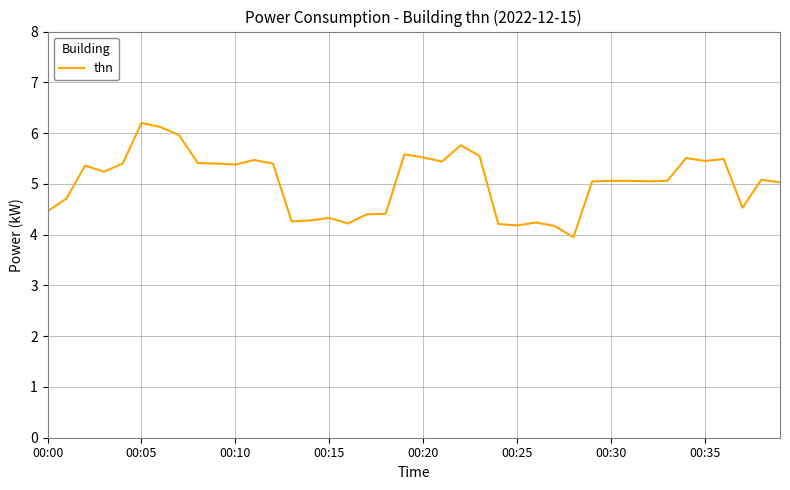

What is the minimum value shown in the chart?

4.0